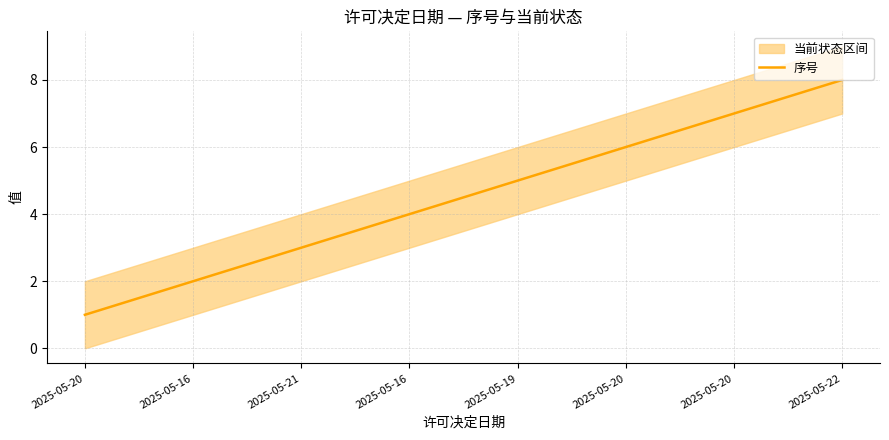

What is the ratio of the value at 2025-05-19 to the value at 2025-05-20?

0.7